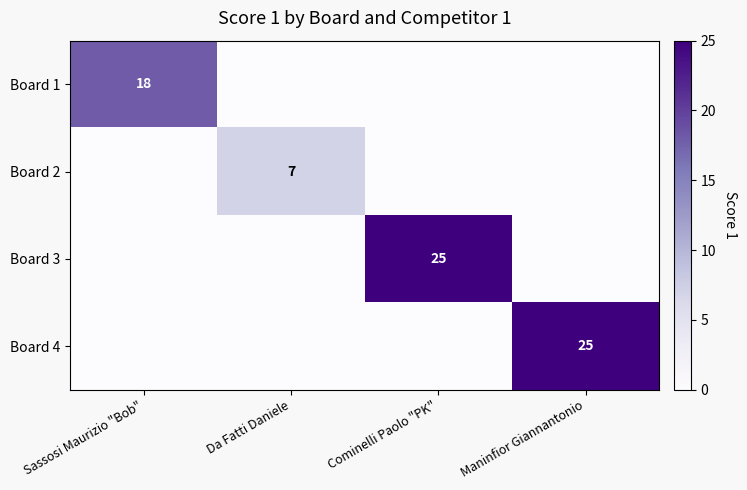

The Board 4 series shows 9 at Maninfior Giannantonio. True or false?

False